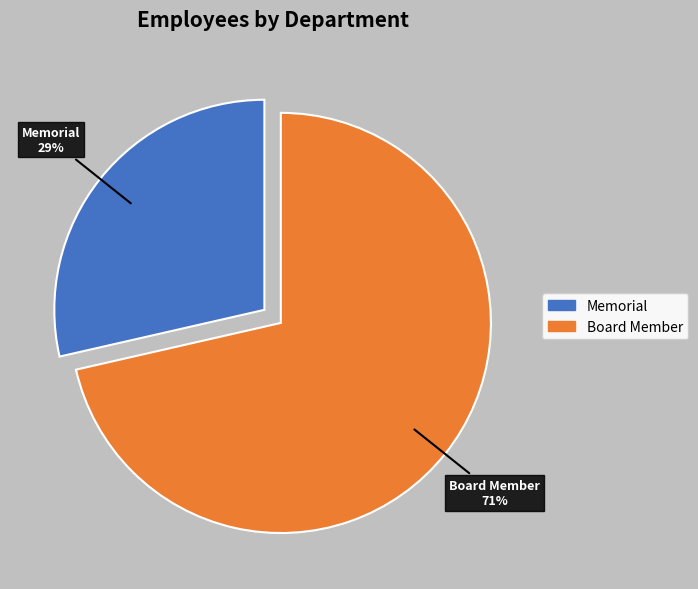

To the nearest percent, what portion does Board Member represent?

71%